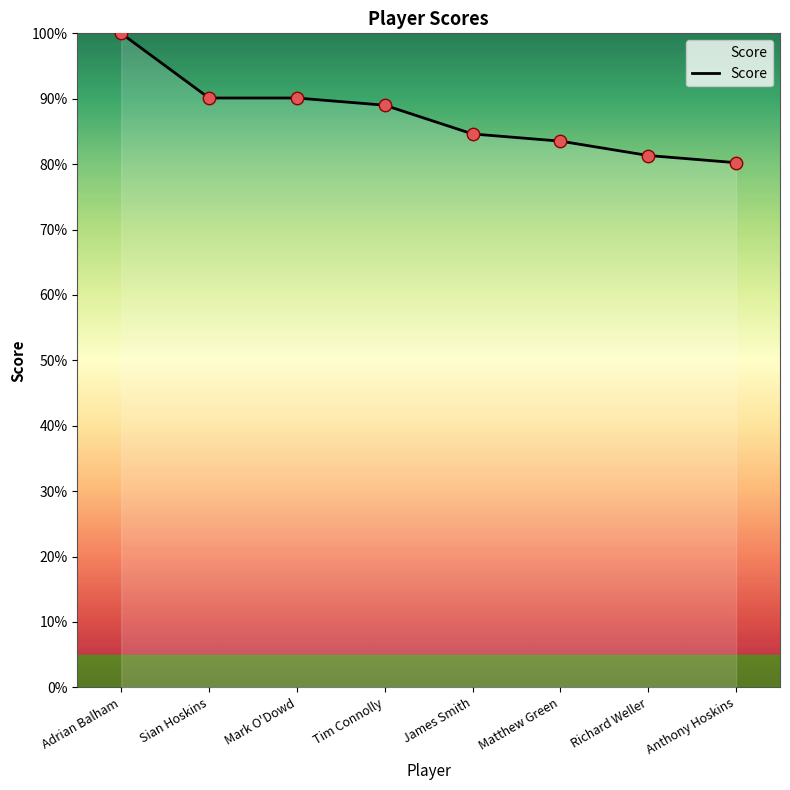

What is the ratio of the value at Adrian Balham to the value at James Smith?

1.2